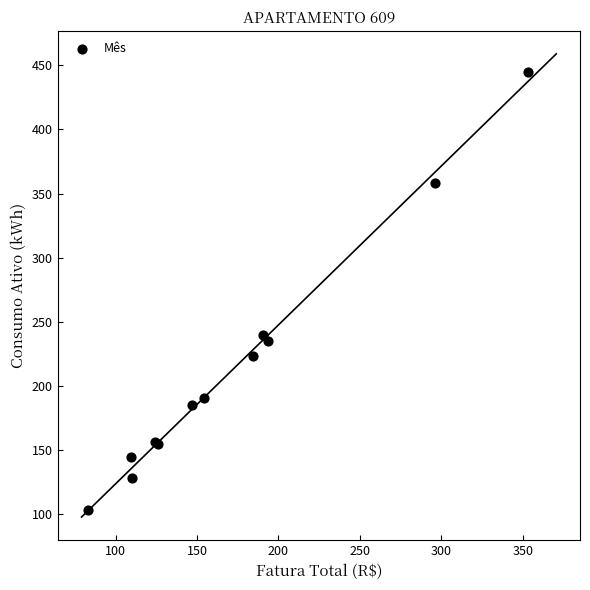

What Y value in the scatter plot is closest to 274?

240